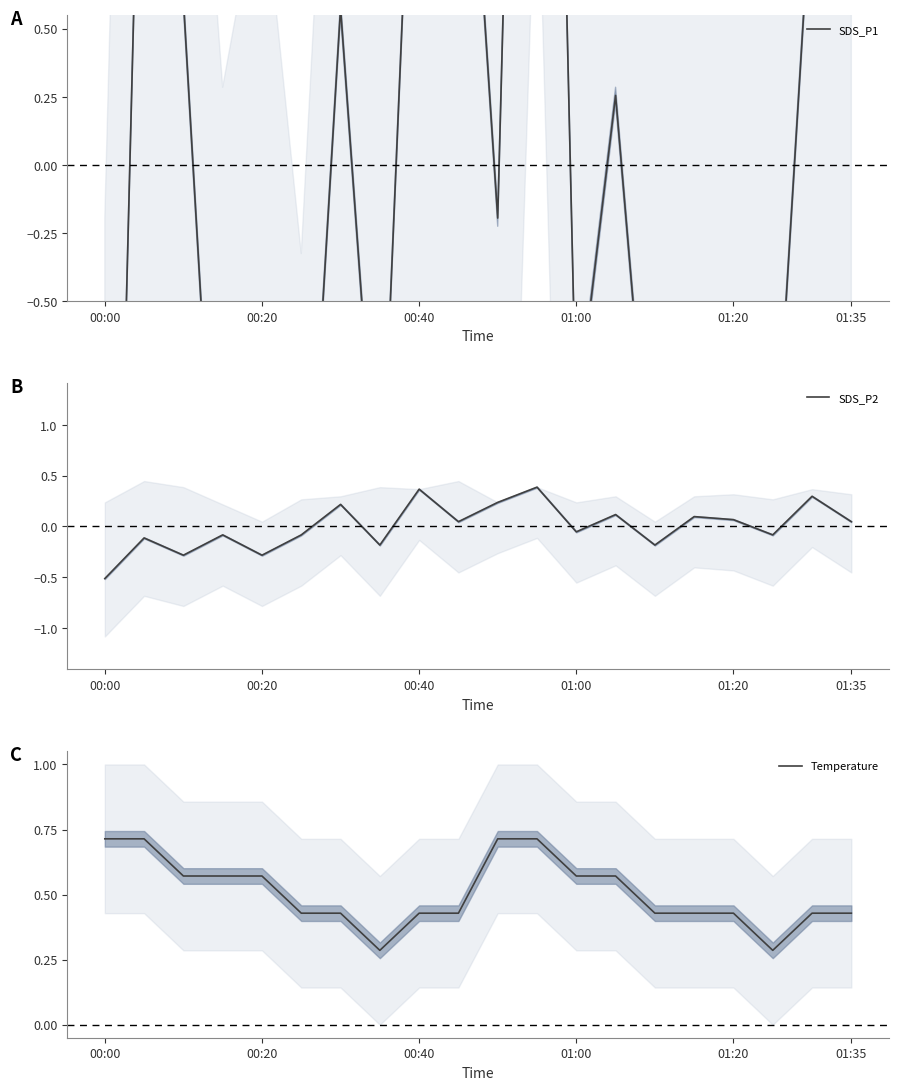

What is the highest value of the Temperature series?

0.7